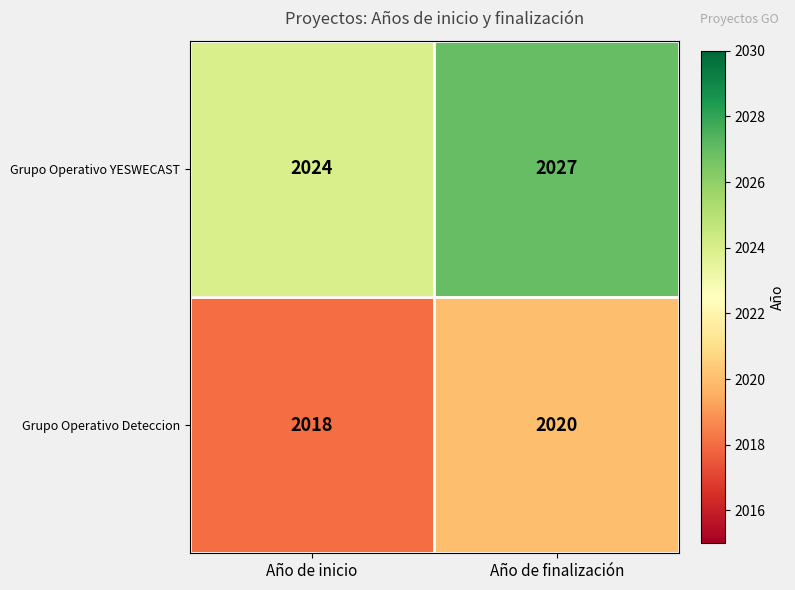

What is the average value of the Grupo Operativo YESWECAST series?

2026